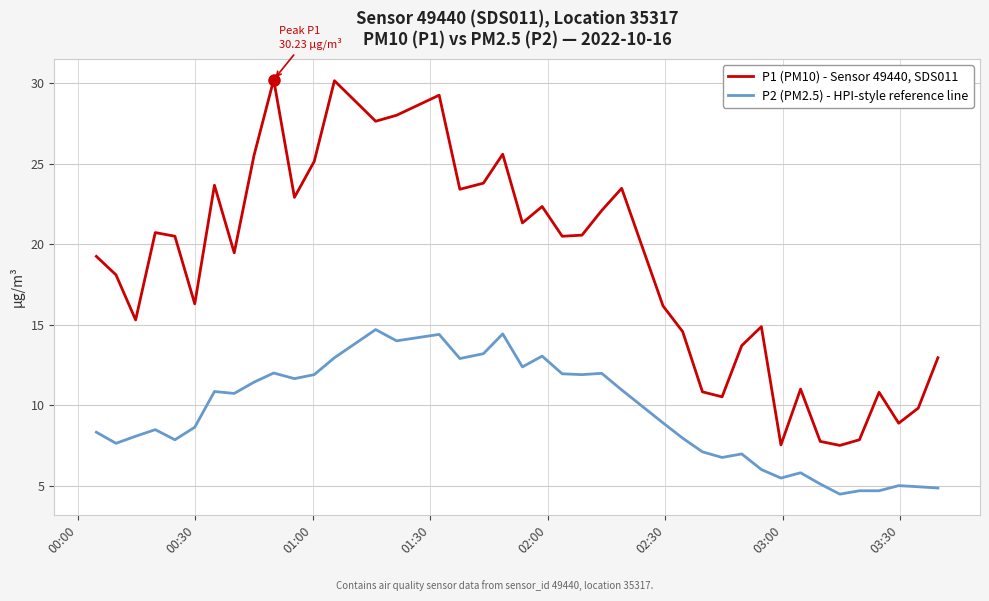

What is the difference between the maximum and minimum values in the P1 (PM10) - Sensor 49440, SDS011 series?

22.7